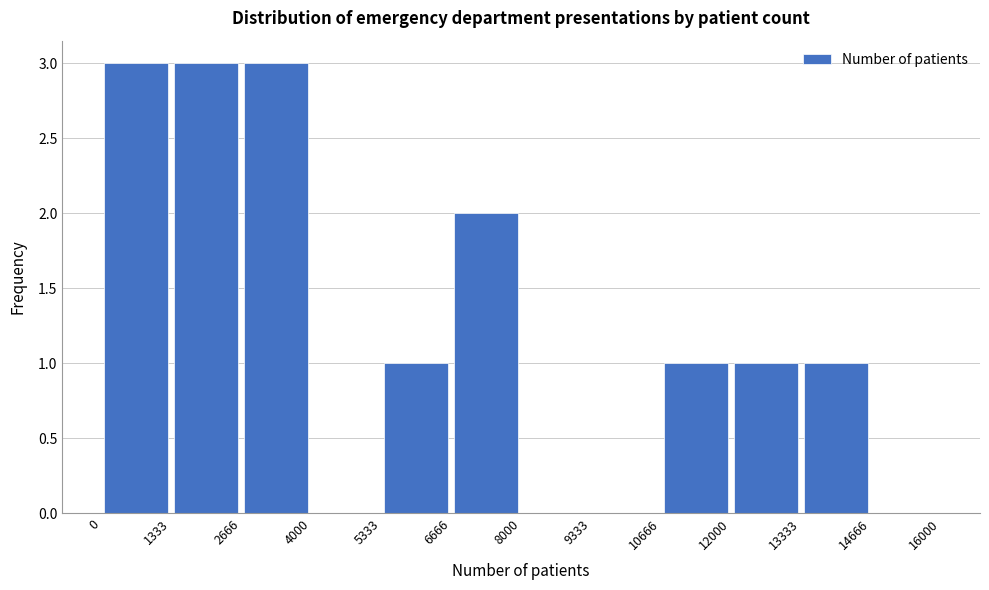

Reading left to right, list every bar in this chart as the range it spans on the x-axis followed by its height. The values are not printed on the chart, so give them approximately, as read against the axis.

0 to 1333: 3
1333 to 2666: 3
2666 to 4000: 3
4000 to 5333: 0
5333 to 6666: 1
6666 to 8000: 2
8000 to 9333: 0
9333 to 10666: 0
10666 to 12000: 1
12000 to 13333: 1
13333 to 14666: 1
14666 to 16000: 0